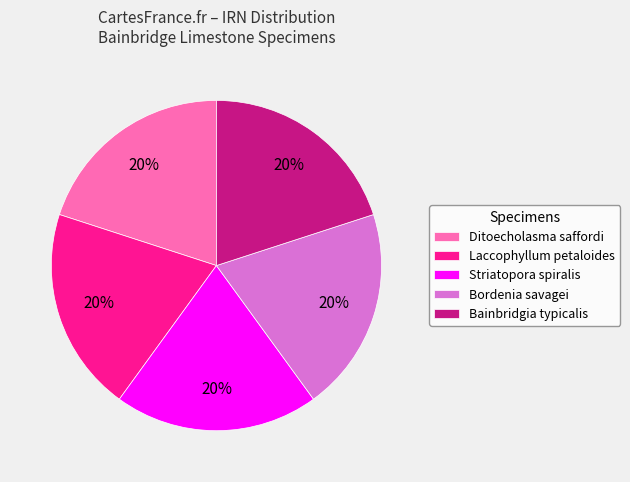

To the nearest percent, what is the average slice percentage?

20%